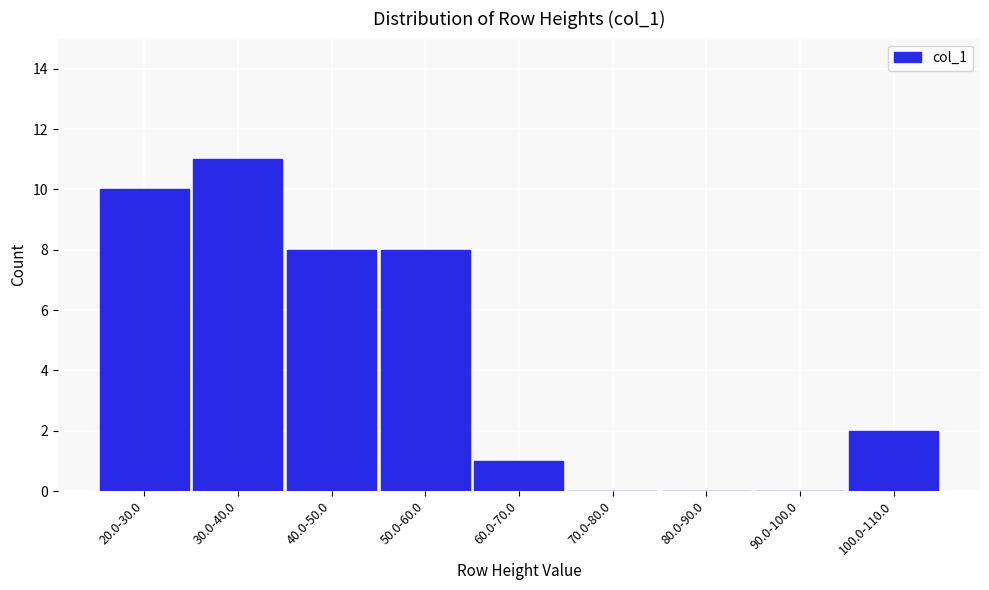

Reading left to right, extract all data points from this chart.

20.0-30.0=10	30.0-40.0=11	40.0-50.0=8	50.0-60.0=8	60.0-70.0=1	70.0-80.0=0	80.0-90.0=0	90.0-100.0=0	100.0-110.0=2